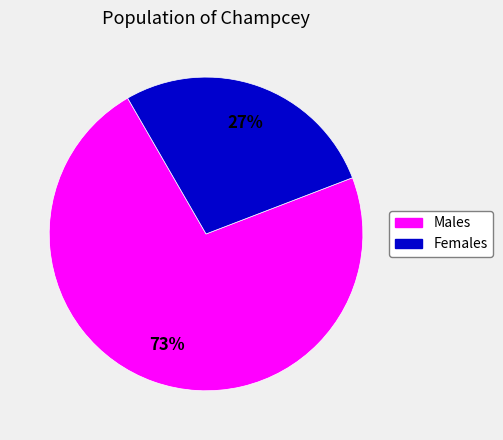

To the nearest percent, what percentage of the pie is Females?

27%